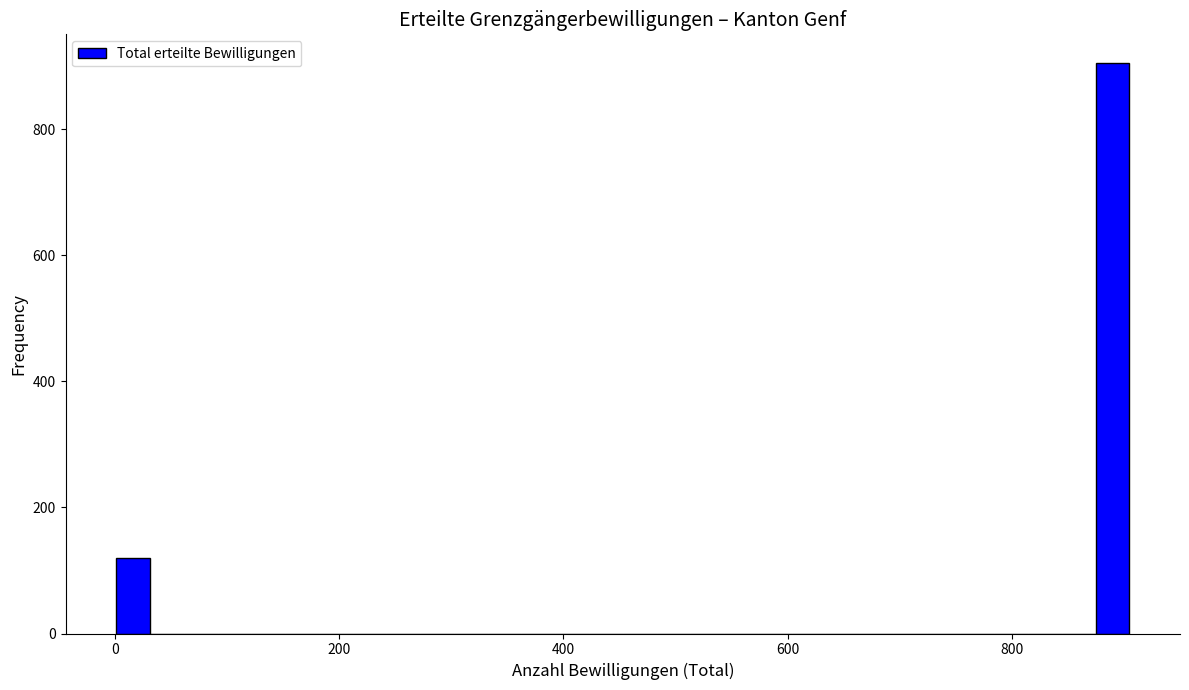

Around what value on the x-axis is the tallest bar? Give the approximate position of its centre, as read against the axis.

880